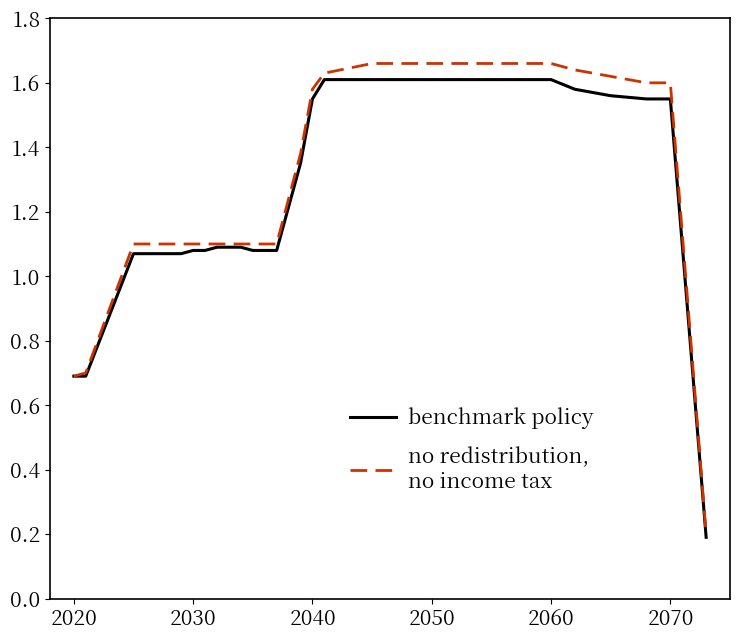

How many lines are shown in the chart?

2